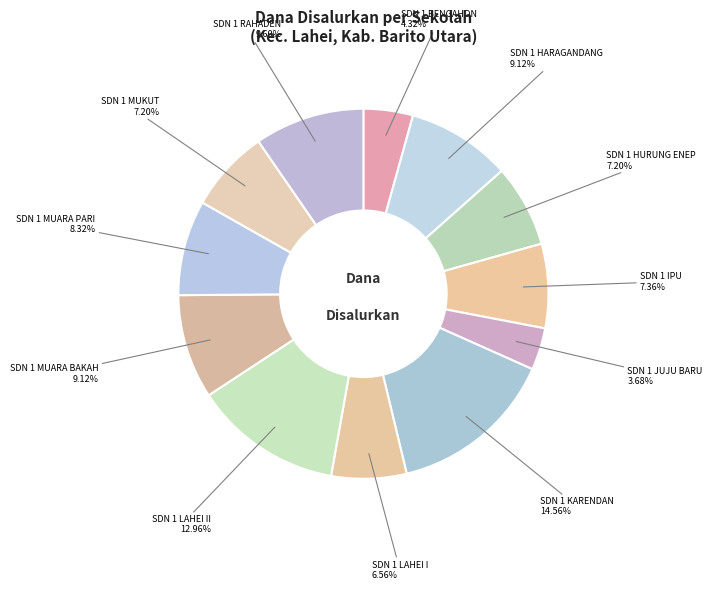

Count the number of slices in the pie.

12